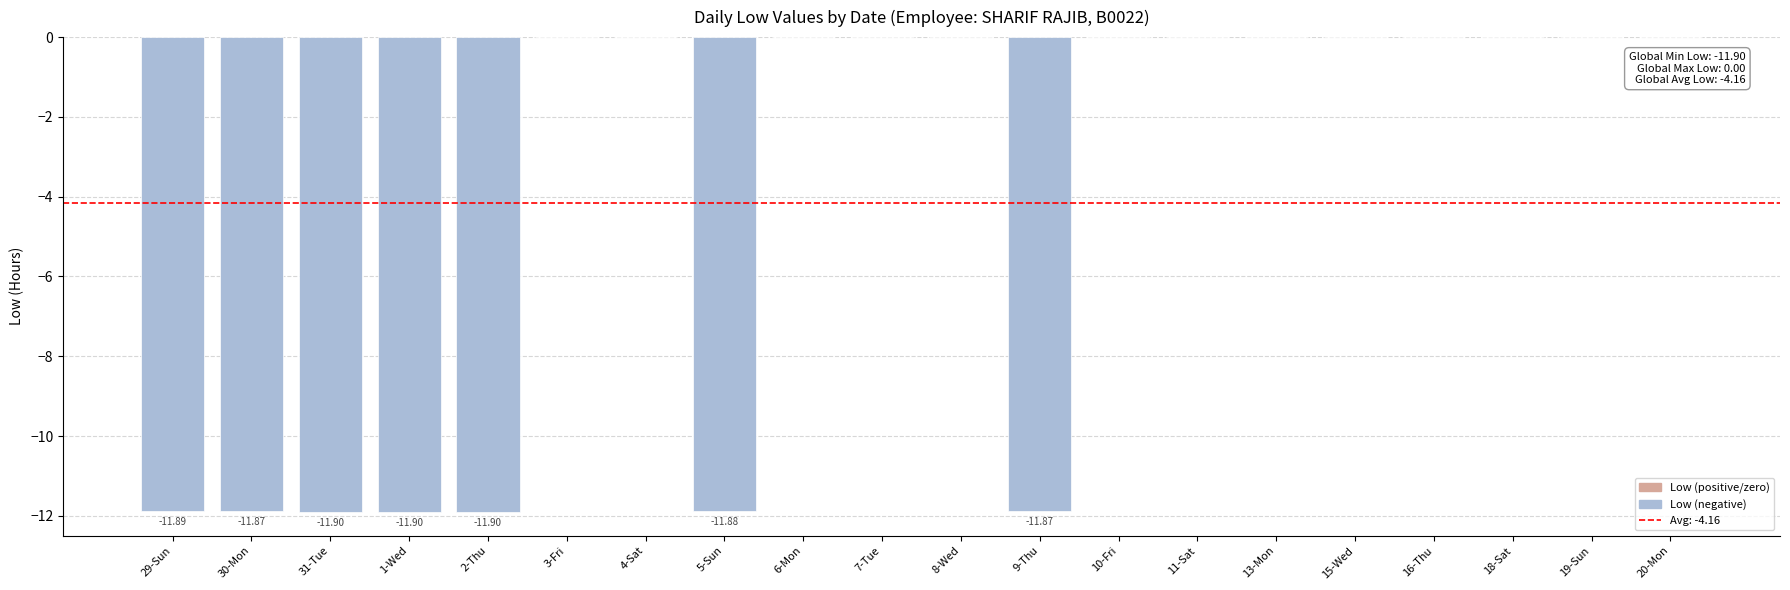

The value at 8-Wed is 0.0. True or false?

True